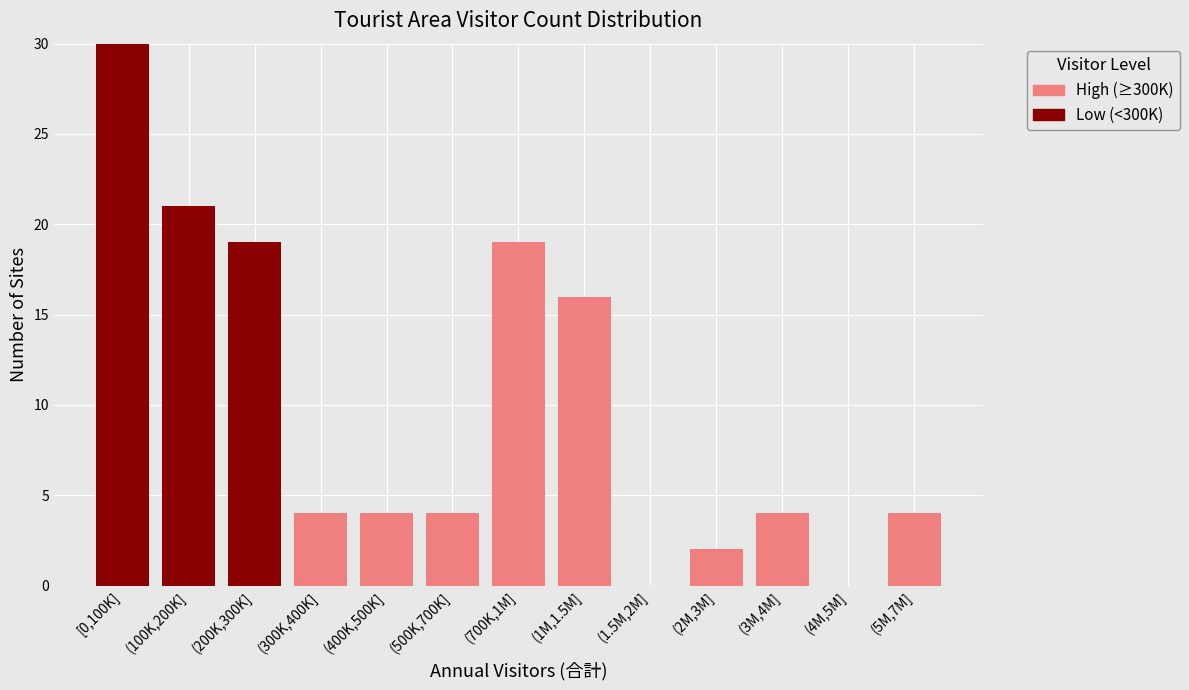

Reading left to right, what are the values for Low (<300K)?

[0,100K]=30	(100K,200K]=21	(200K,300K]=19	(300K,400K]=0	(400K,500K]=0	(500K,700K]=0	(700K,1M]=0	(1M,1.5M]=0	(1.5M,2M]=0	(2M,3M]=0	(3M,4M]=0	(4M,5M]=0	(5M,7M]=0